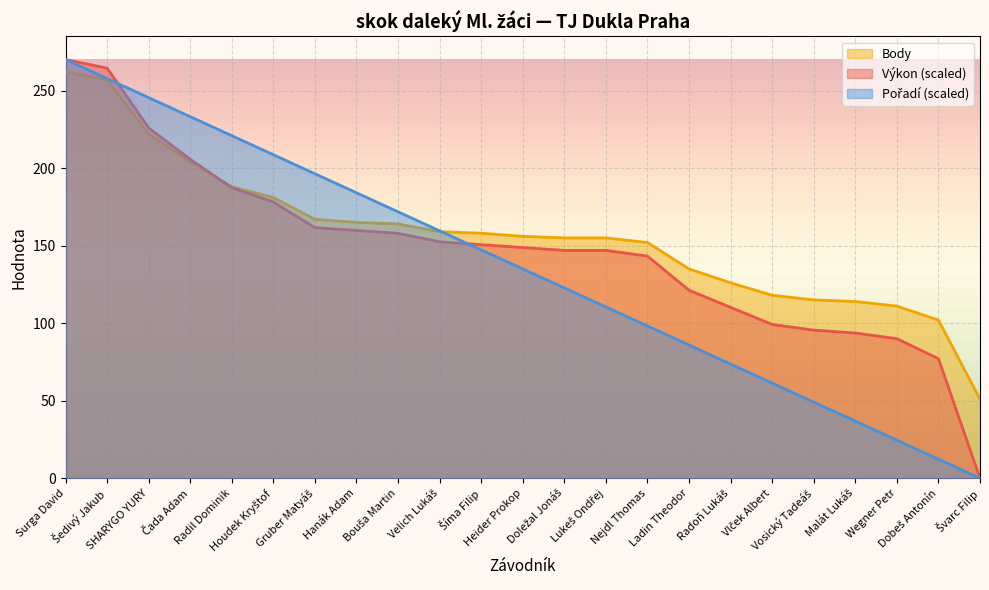

What is the difference between the Body values at Ladin Theodor and Šedivý Jakub?

122.0